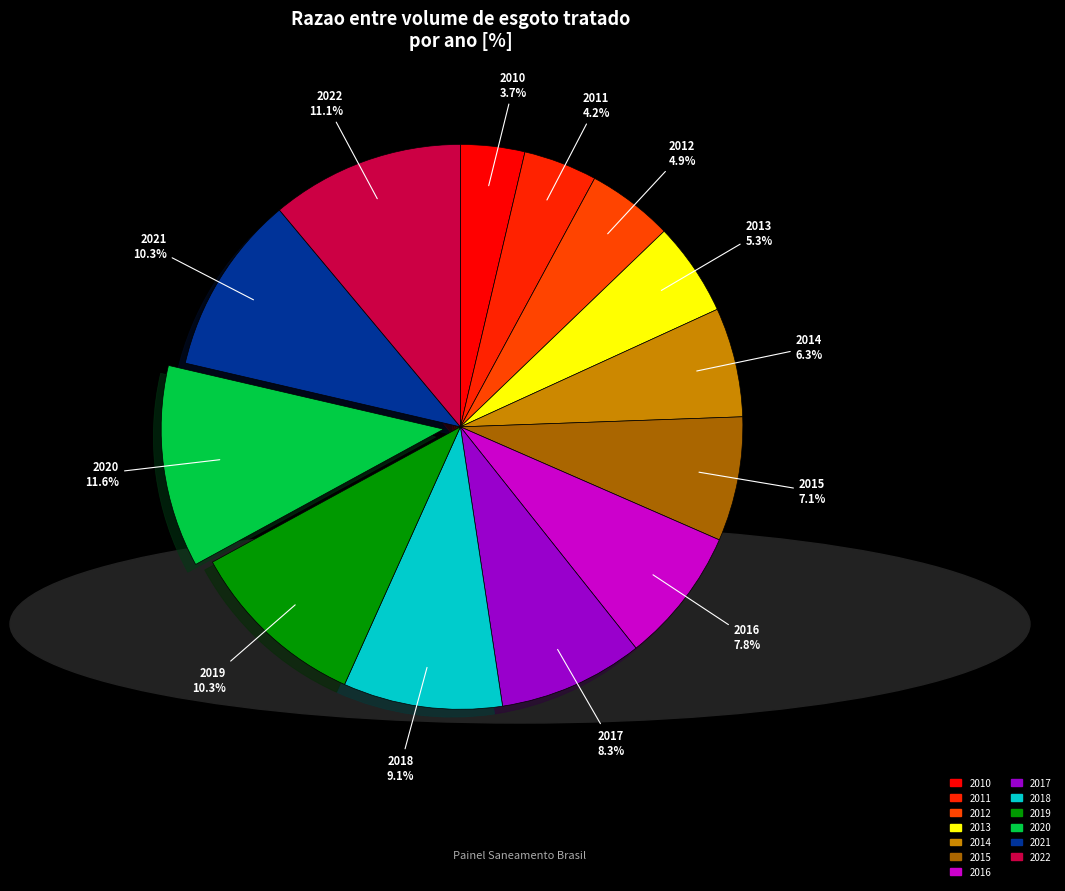

The 2017 slice represents 8% of the pie. True or false?

True